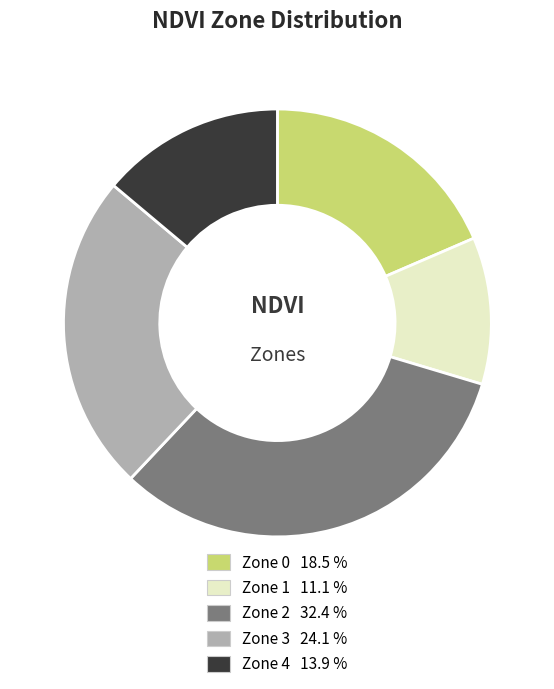

Is there a majority slice in this chart?

No